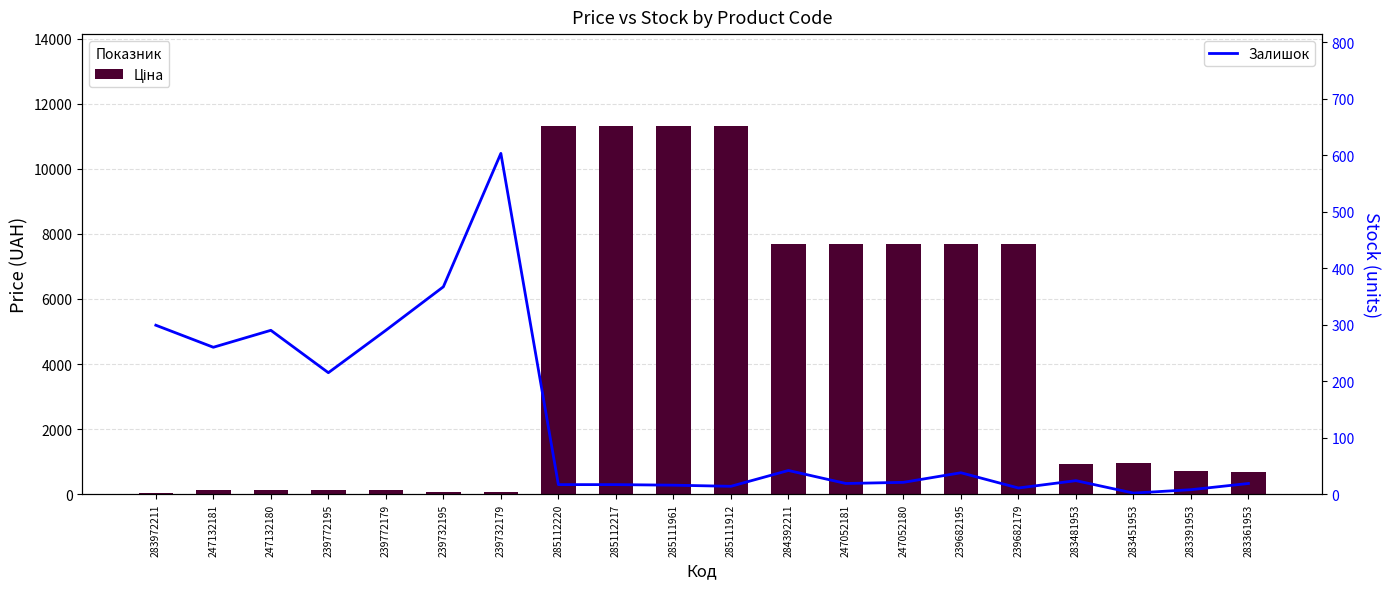

What value does the Залишок series have at 239772179?

290.0